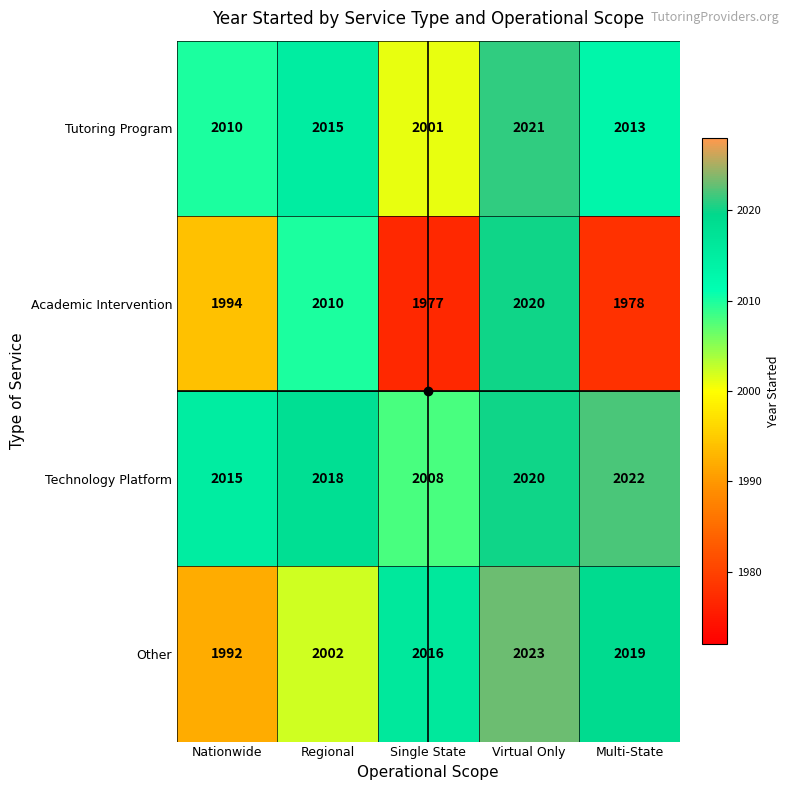

Which category has the lowest value in the Other series?

Nationwide